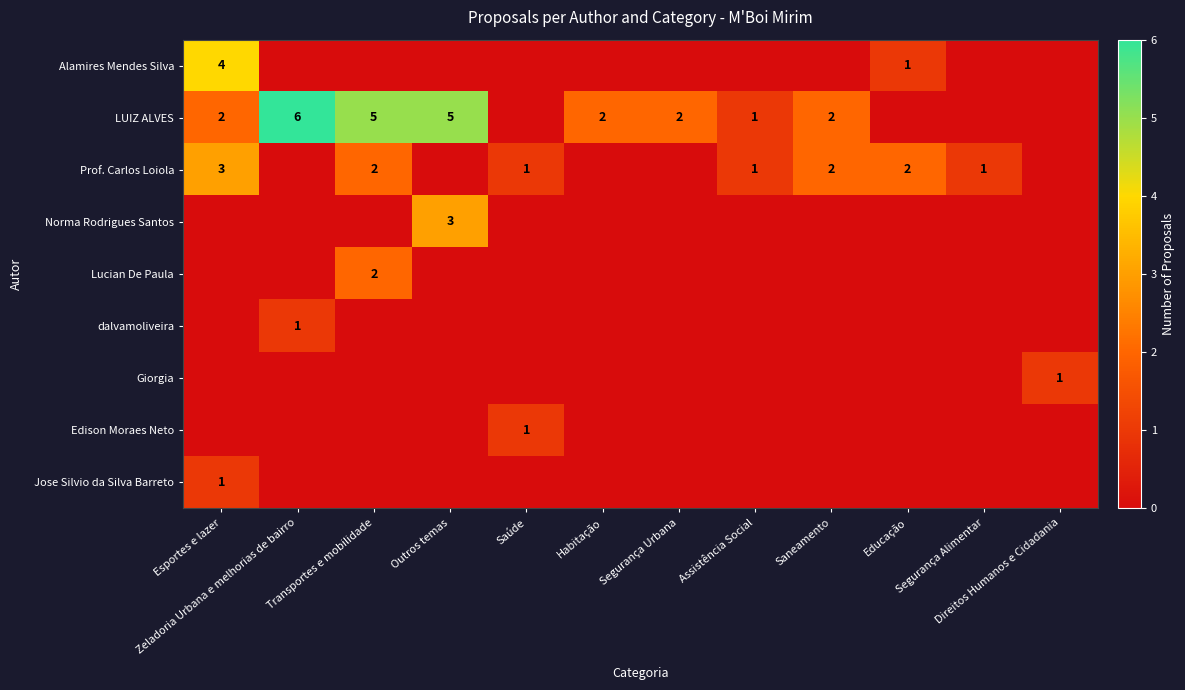

What is the sum of the LUIZ ALVES values at Habitação and Esportes e lazer?

4